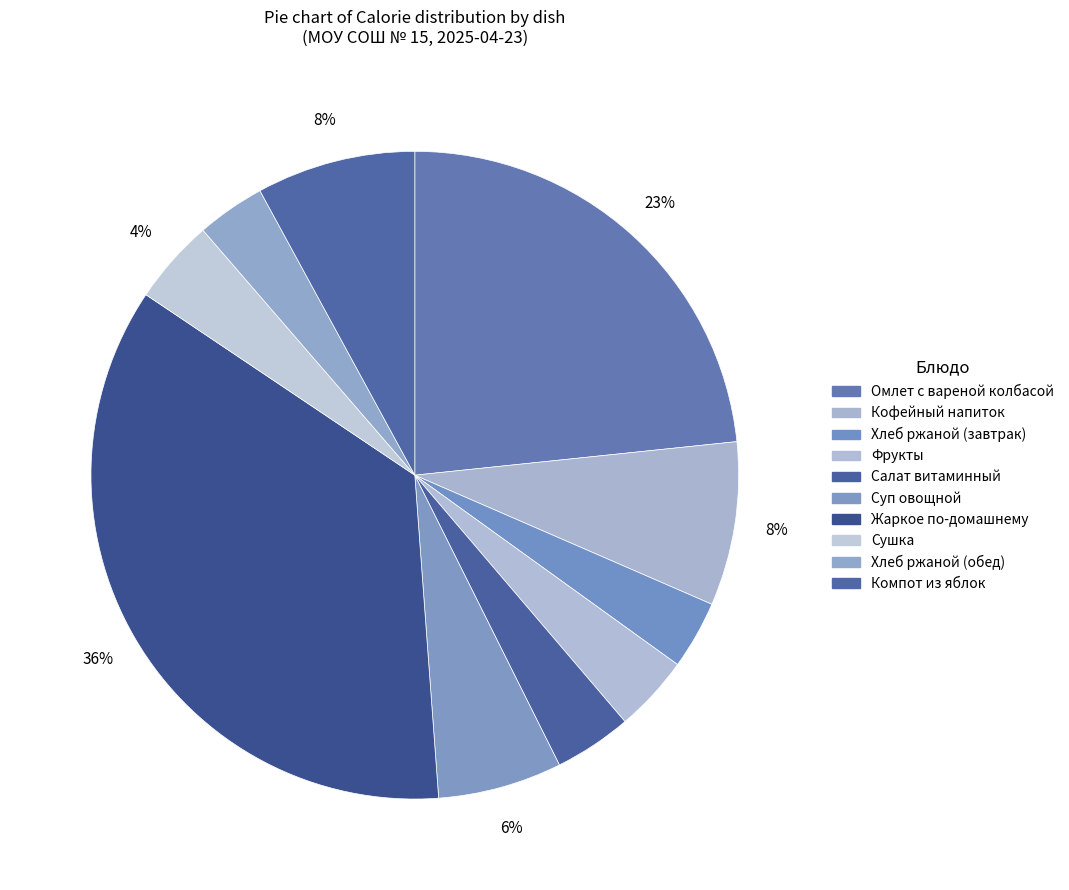

How many segments does this pie chart have?

10